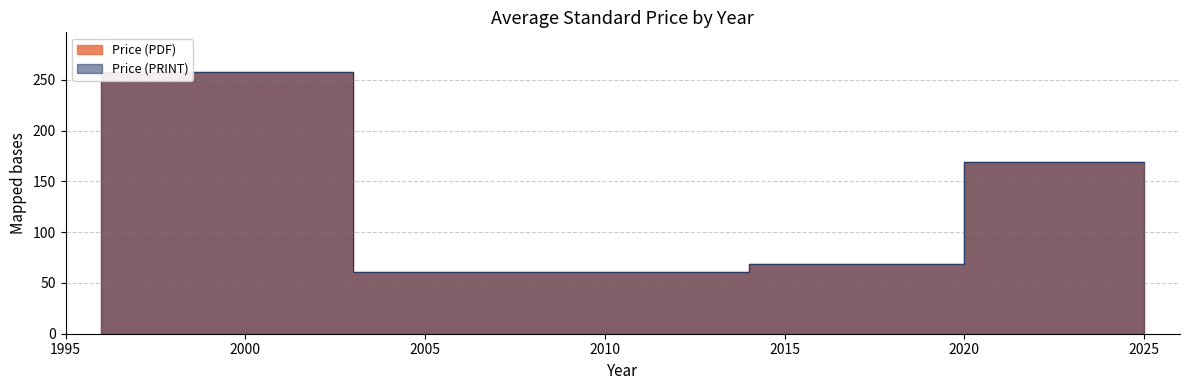

What position from the right is 17?

16